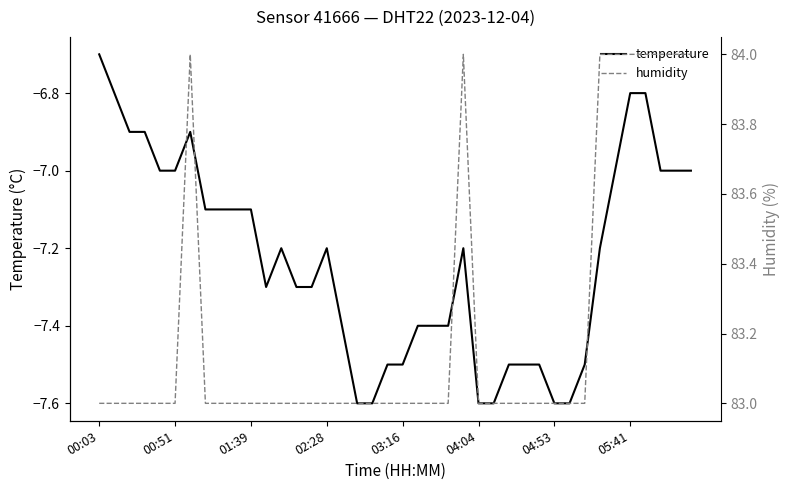

List the series in order of their peak value, highest first.

humidity, temperature